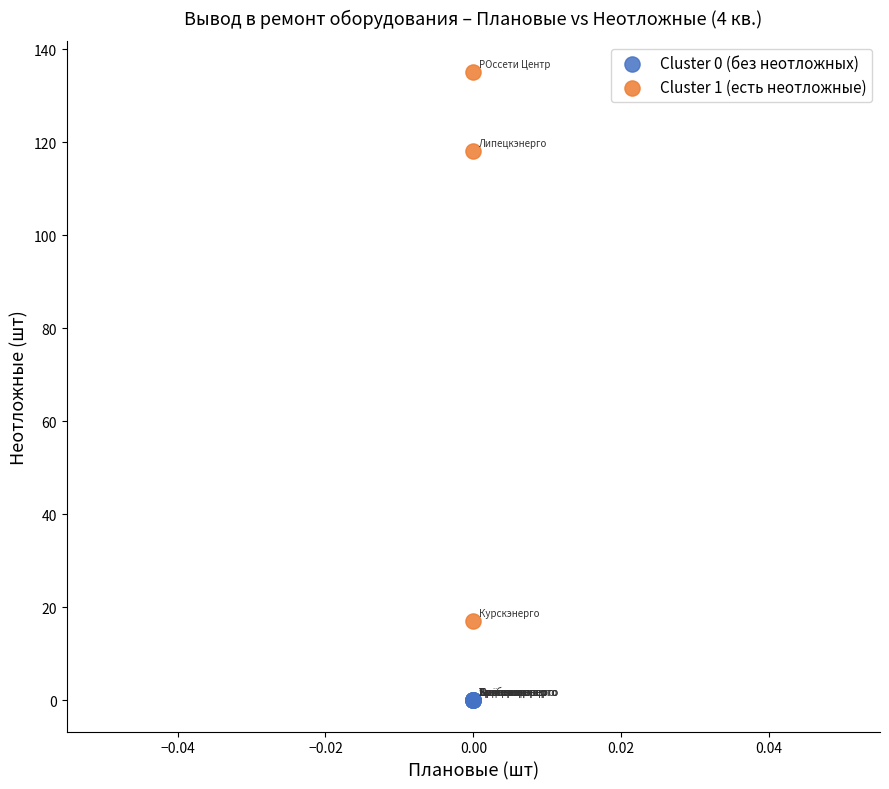

Which series reaches the maximum Y coordinate?

Cluster 1 (есть неотложные)